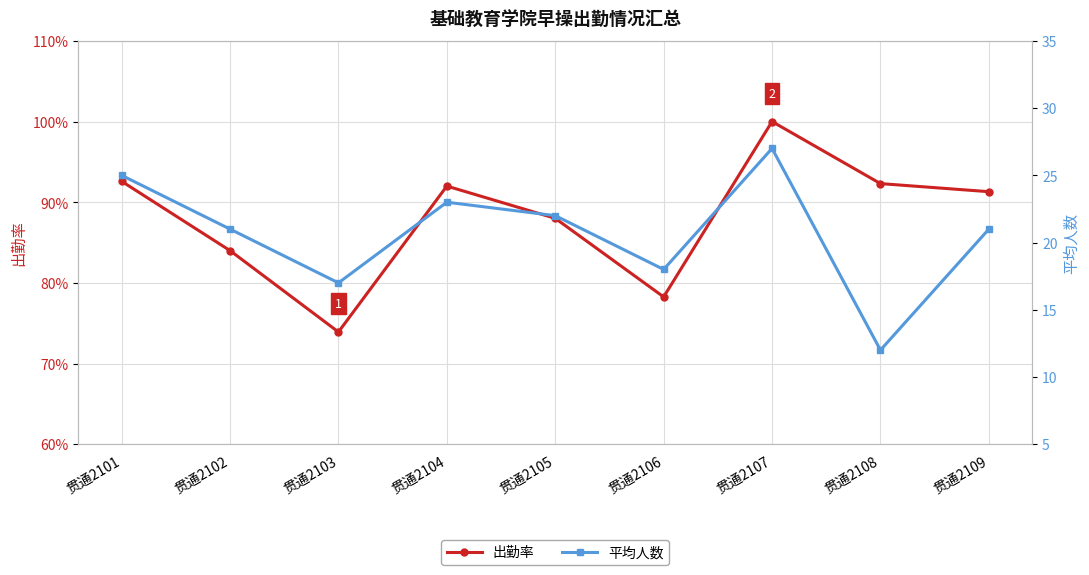

Rank the series at 贯通2101 from highest to lowest value.

平均人数, 出勤率